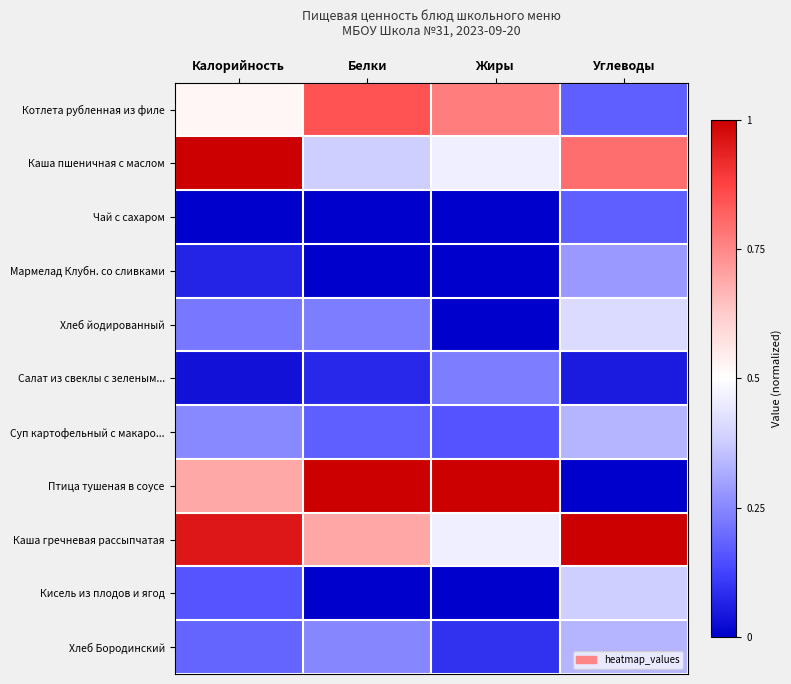

Between Белки and Углеводы, which series saw the biggest shift?

Птица тушеная в соусе